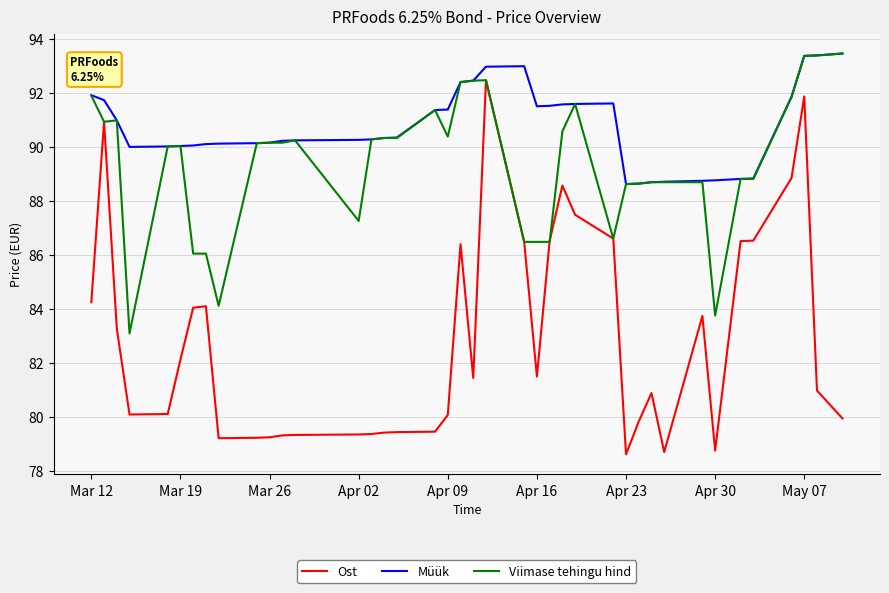

List the series in order of their overall mean, lowest first.

Ost, Viimase tehingu hind, Müük